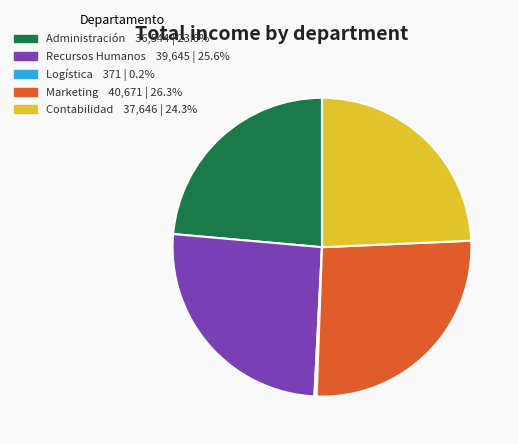

Which has a higher value, Contabilidad or Marketing?

Marketing